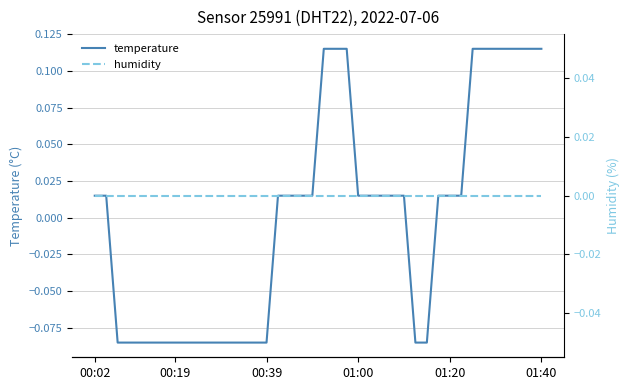

What is the difference between the highest and lowest values at 38?

0.1